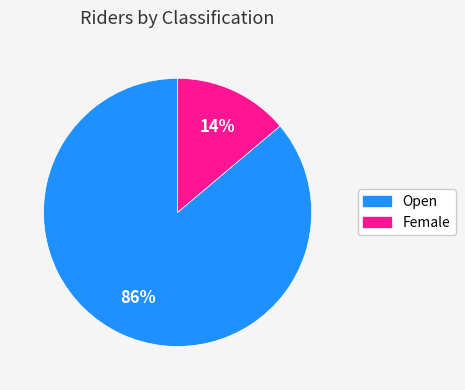

Rank the categories by value from highest to lowest.

Open, Female